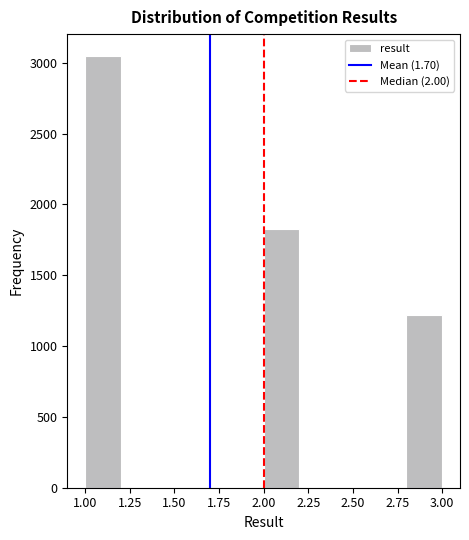

Reading left to right, list every bar in this chart as the range it spans on the x-axis followed by its height. The values are not printed on the chart, so give them approximately, as read against the axis.

1.0 to 1.2: 3050
1.2 to 1.4: 0
1.4 to 1.6: 0
1.6 to 1.8: 0
1.8 to 2.0: 0
2.0 to 2.2: 1850
2.2 to 2.4: 0
2.4 to 2.6: 0
2.6 to 2.8: 0
2.8 to 3.0: 1200